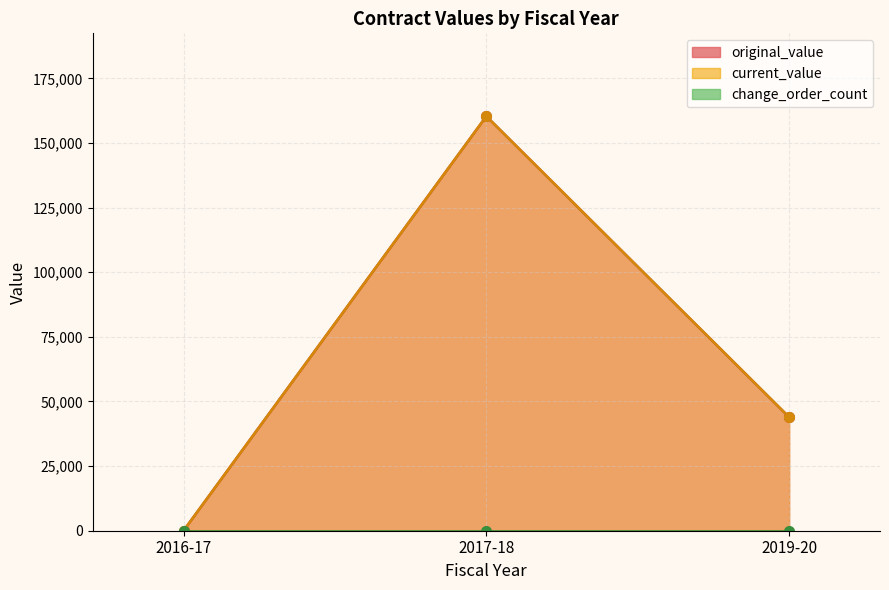

List the series in order of their peak value, lowest first.

change_order_count, original_value, current_value